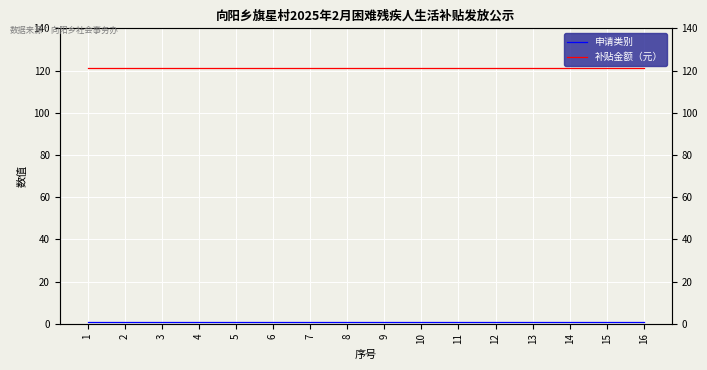

What is the difference between the highest and lowest values at 10?

120